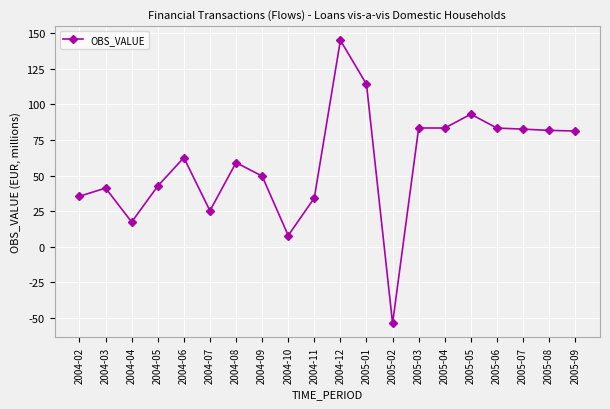

What is the difference between the maximum and second lowest values?

137.2